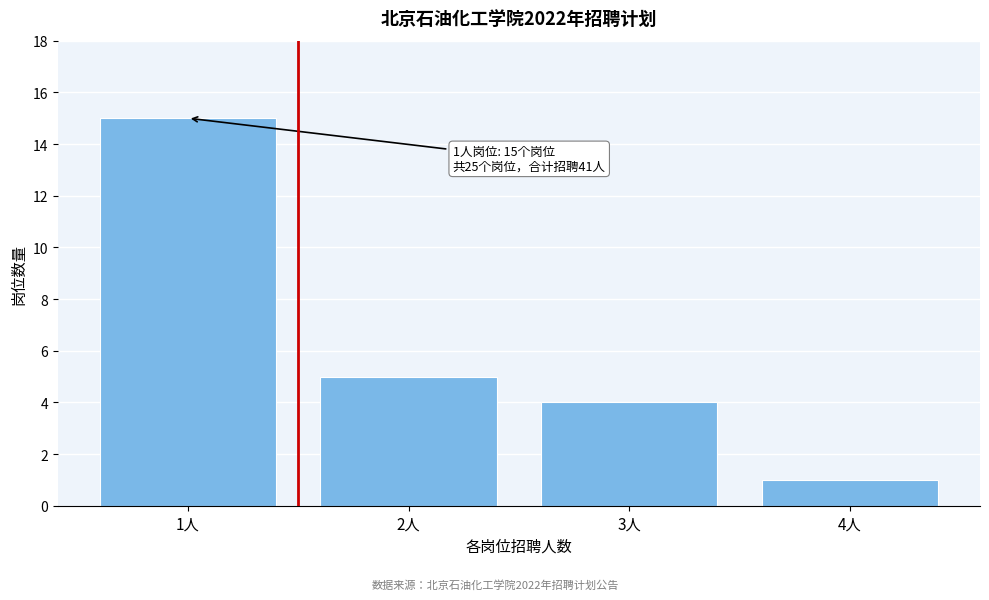

Reading right to left, transcribe all the data shown in this chart.

4人=1	3人=4	2人=5	1人=15